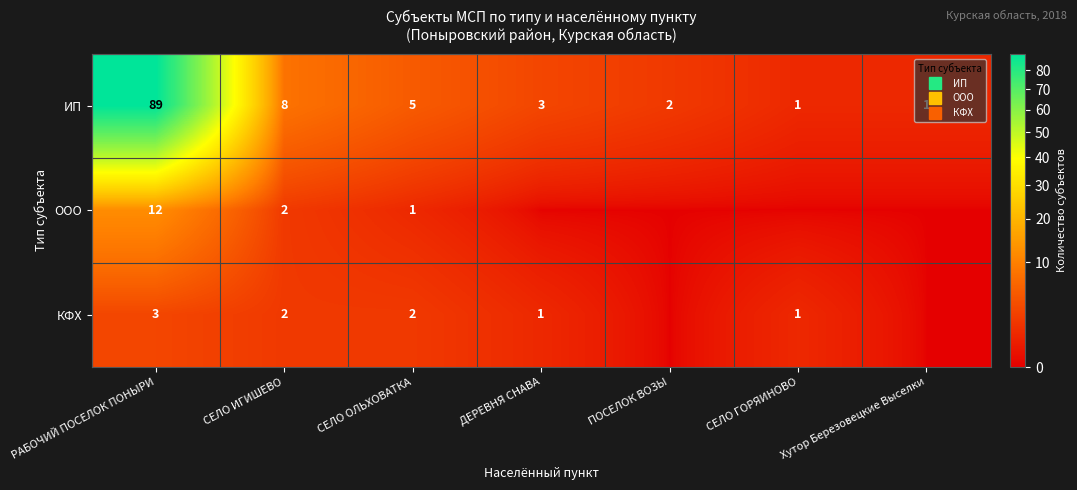

The КФХ series shows 0 at ПОСЕЛОК ВОЗЫ. True or false?

True